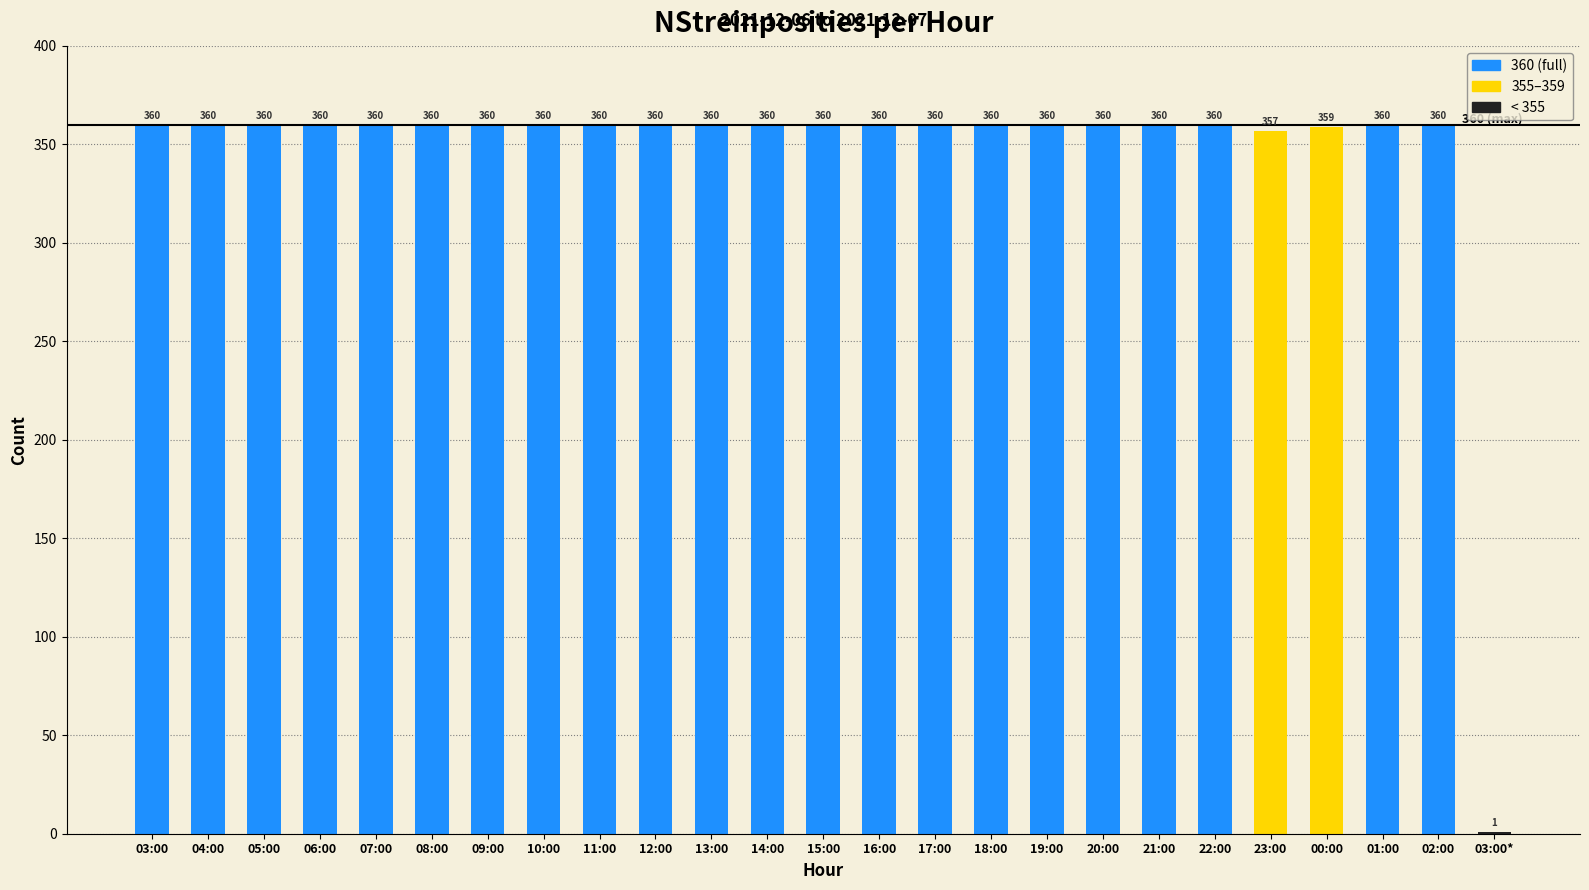

What is the sum of the values at 10:00 and 18:00?

720